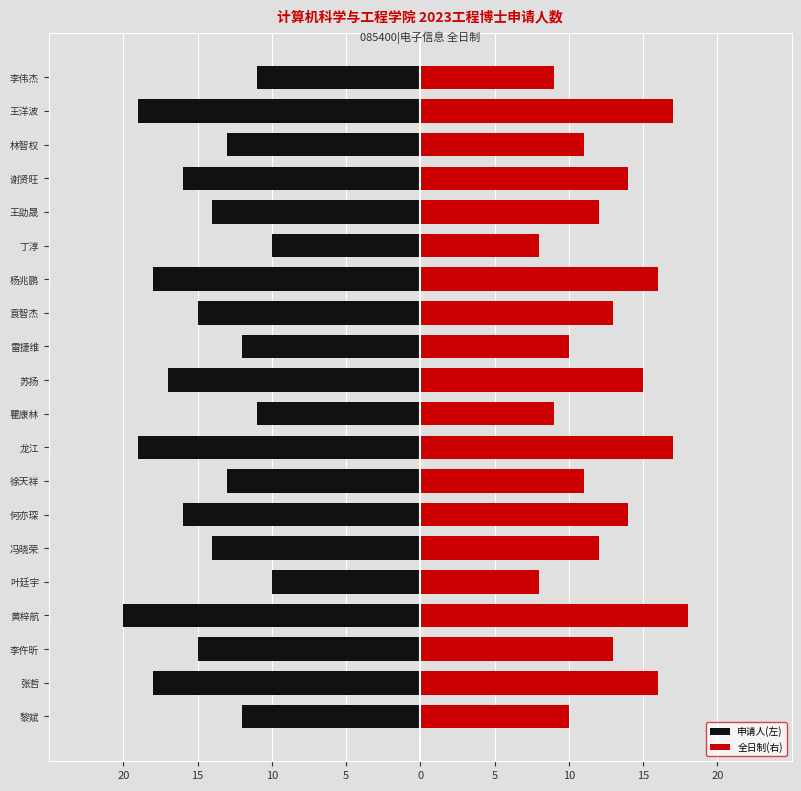

Reading left to right, list all the values displayed in this chart.

申请人(左): -12	-18	-15	-20	-10	-14	-16	-13	-19	-11	-17	-12	-15	-18	-10	-14	-16	-13	-19	-11
全日制(右): 10	16	13	18	8	12	14	11	17	9	15	10	13	16	8	12	14	11	17	9